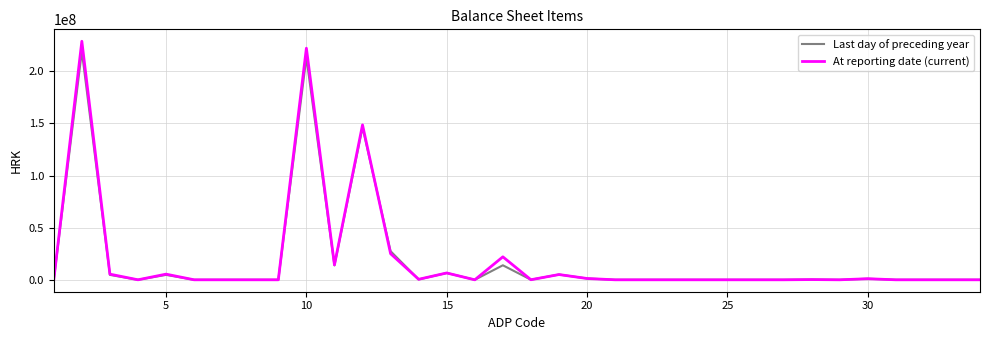

Which series has the largest range (max minus min)?

At reporting date (current)